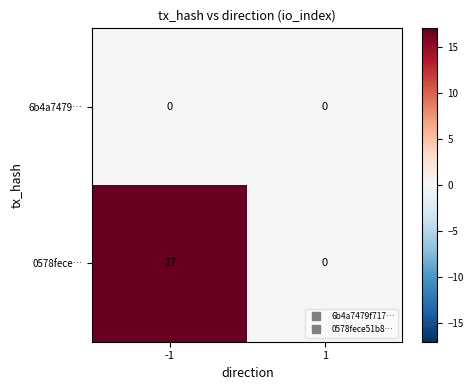

True or false: 0578fece… has a value of 0 at 1.

True